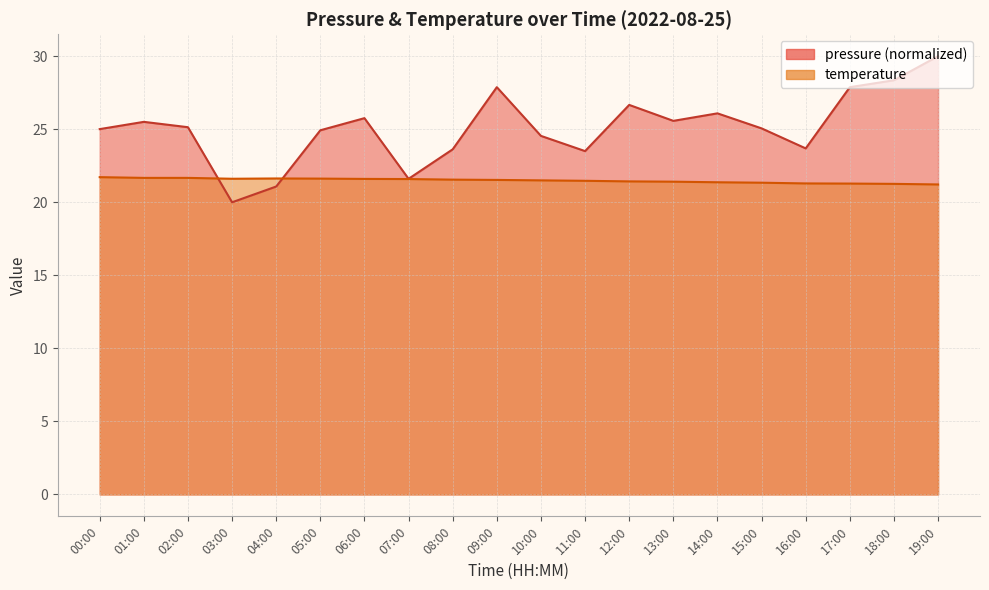

How many interior local valleys does the pressure series have?

5